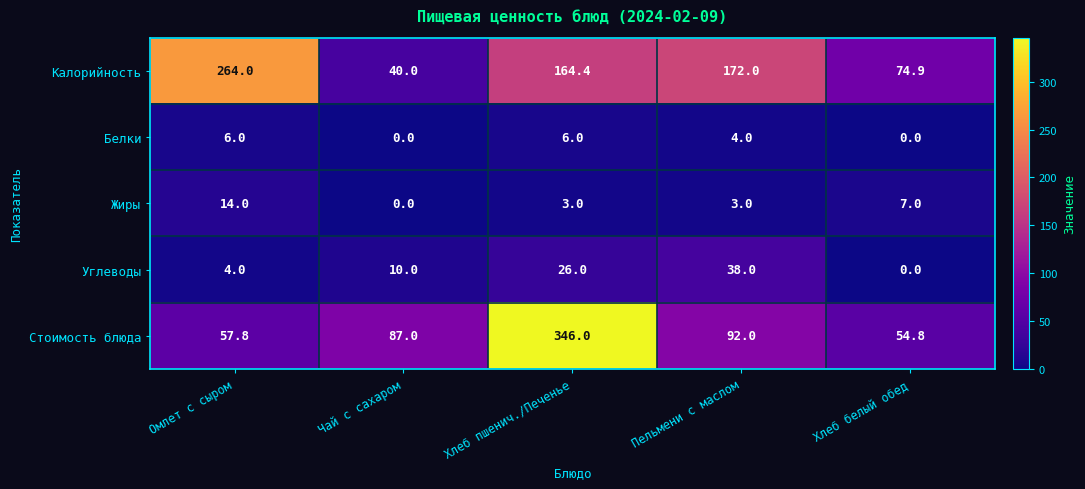

Reading left to right, list all the values displayed in this chart.

Калорийность: Омлет с сыром=264.0	Чай с сахаром=40.0	Хлеб пшенич./Печенье=164.4	Пельмени с маслом=172.0	Хлеб белый обед=74.9
Белки: Омлет с сыром=6.0	Чай с сахаром=0.0	Хлеб пшенич./Печенье=6.0	Пельмени с маслом=4.0	Хлеб белый обед=0.0
Жиры: Омлет с сыром=14.0	Чай с сахаром=0.0	Хлеб пшенич./Печенье=3.0	Пельмени с маслом=3.0	Хлеб белый обед=7.0
Углеводы: Омлет с сыром=4.0	Чай с сахаром=10.0	Хлеб пшенич./Печенье=26.0	Пельмени с маслом=38.0	Хлеб белый обед=0.0
Стоимость блюда: Омлет с сыром=57.8	Чай с сахаром=87.0	Хлеб пшенич./Печенье=346.0	Пельмени с маслом=92.0	Хлеб белый обед=54.8